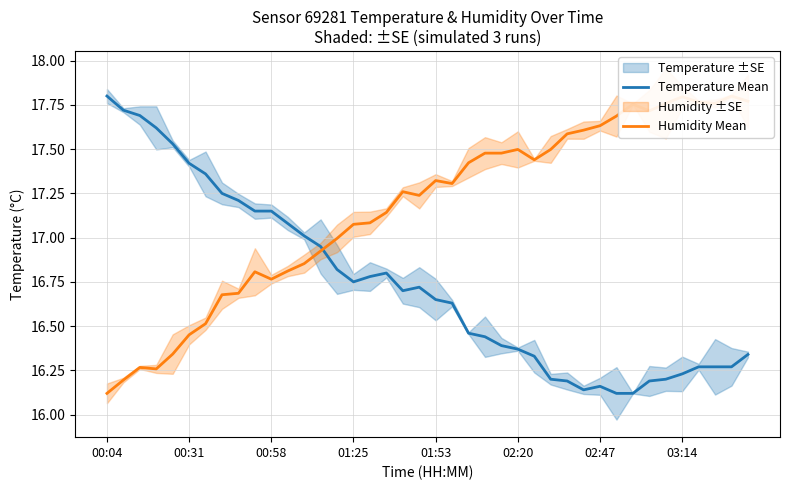

At which label does Temperature Mean reach its peak?

00:04